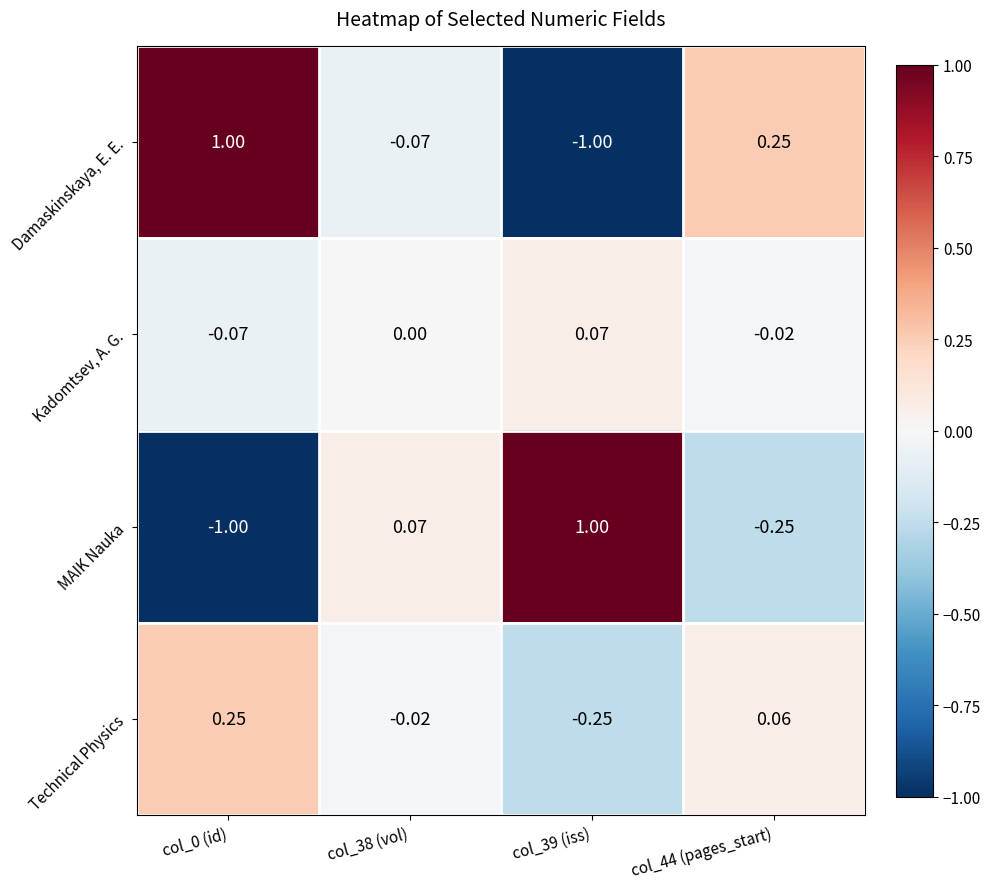

Is the value of Kadomtsev, A. G. at col_38 (vol) greater than the value of Damaskinskaya, E. E. at col_39 (iss)?

Yes